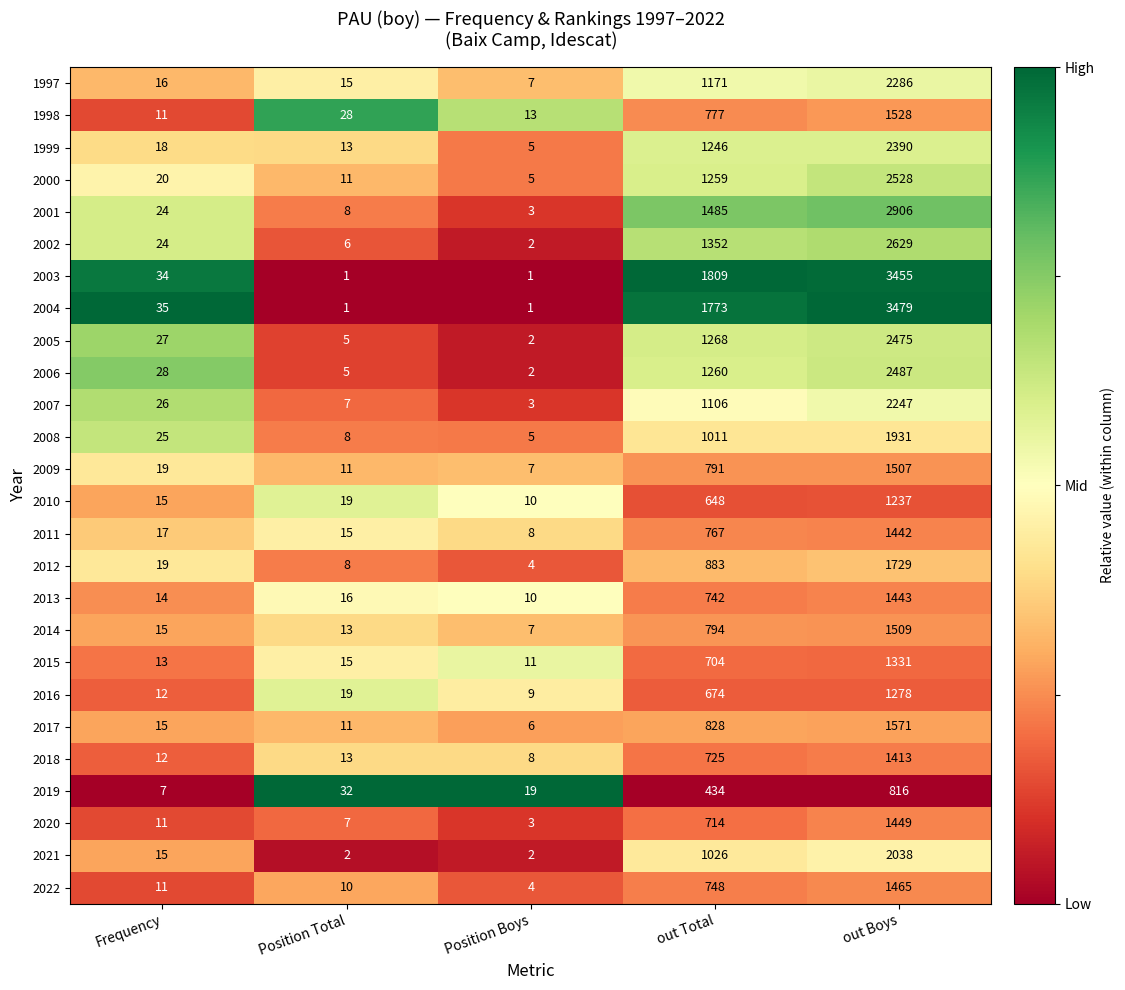

At which category is the sum across all series the highest?

out Boys